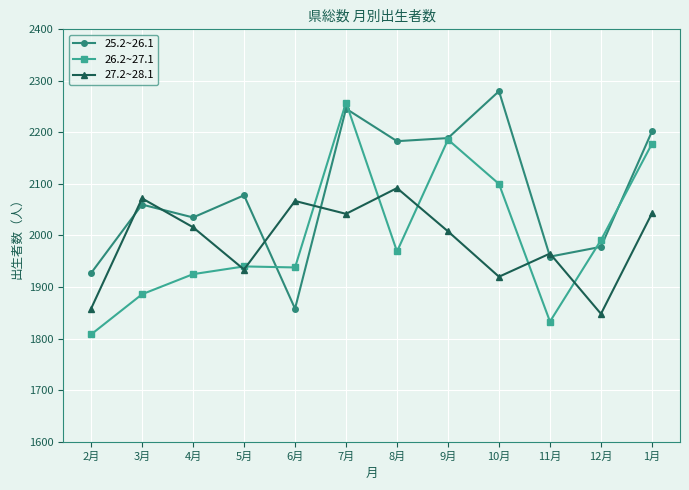

What is the sum of the 26.2~27.1 values at 8月 and 11月?

3802